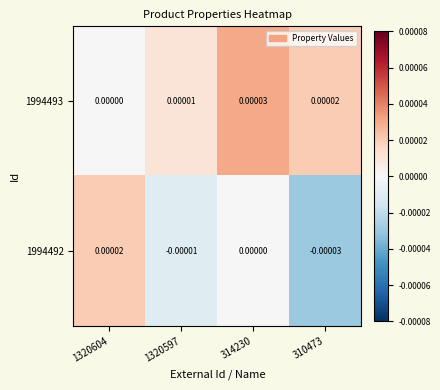

Is the value of 1994493 at 1320604 greater than the value of 1994492 at 1320597?

Yes